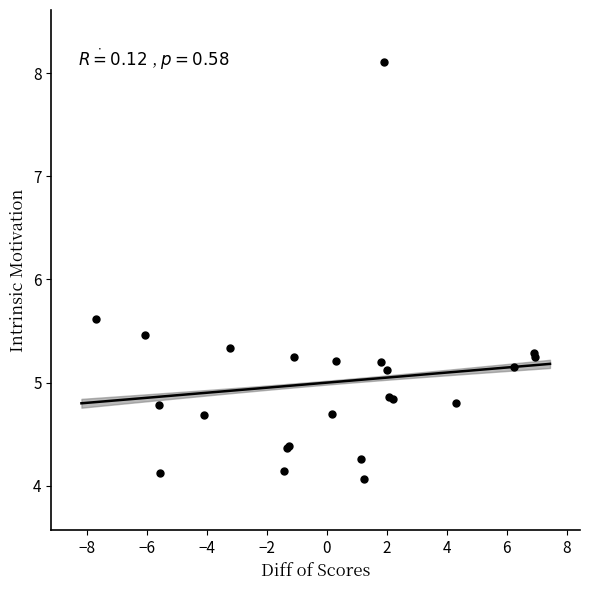

What Y value in the scatter plot is closest to 6?

5.6